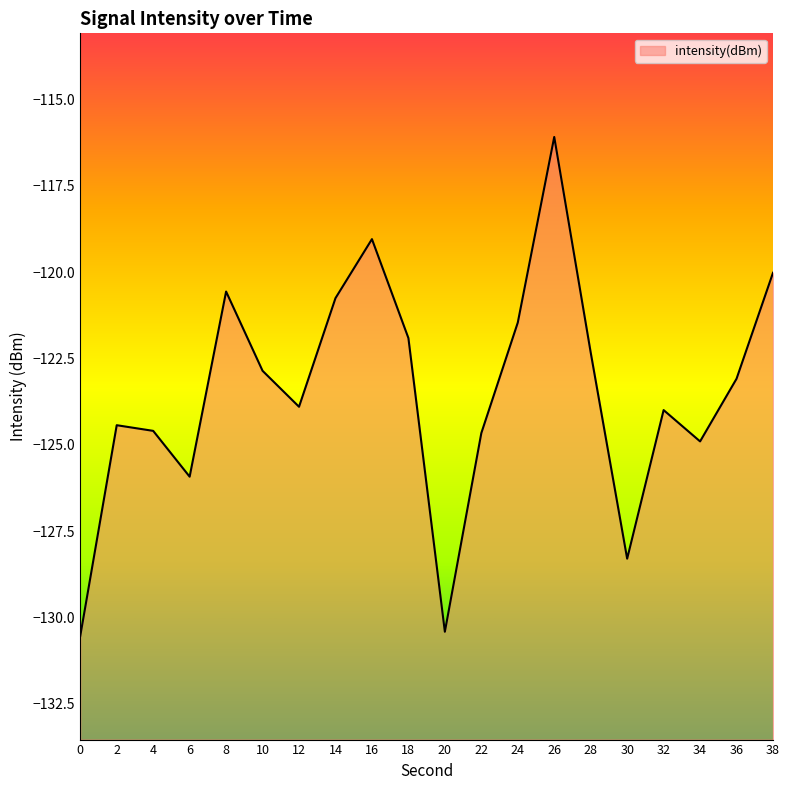

Between 28 and 4, which is larger?

28